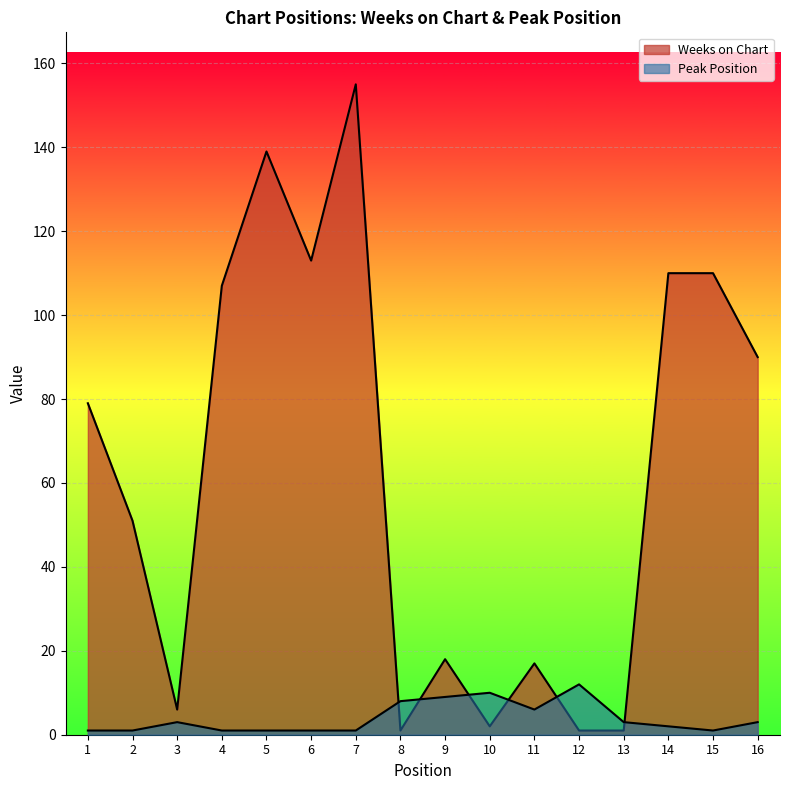

Rank the series by their average value, from highest to lowest.

Weeks on Chart, Peak Position